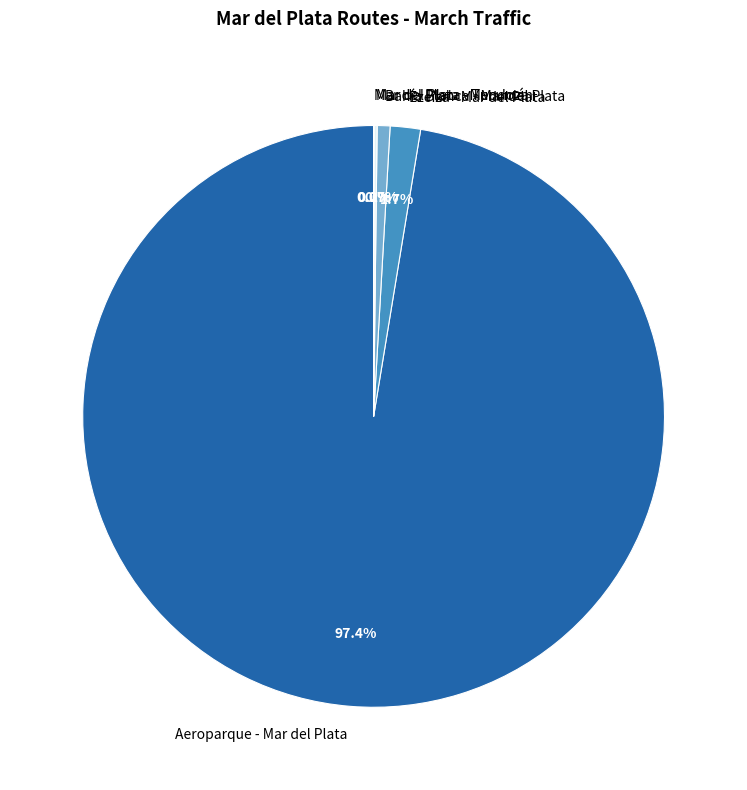

Does Aeroparque - Mar del Plata represent more than half of the total?

Yes